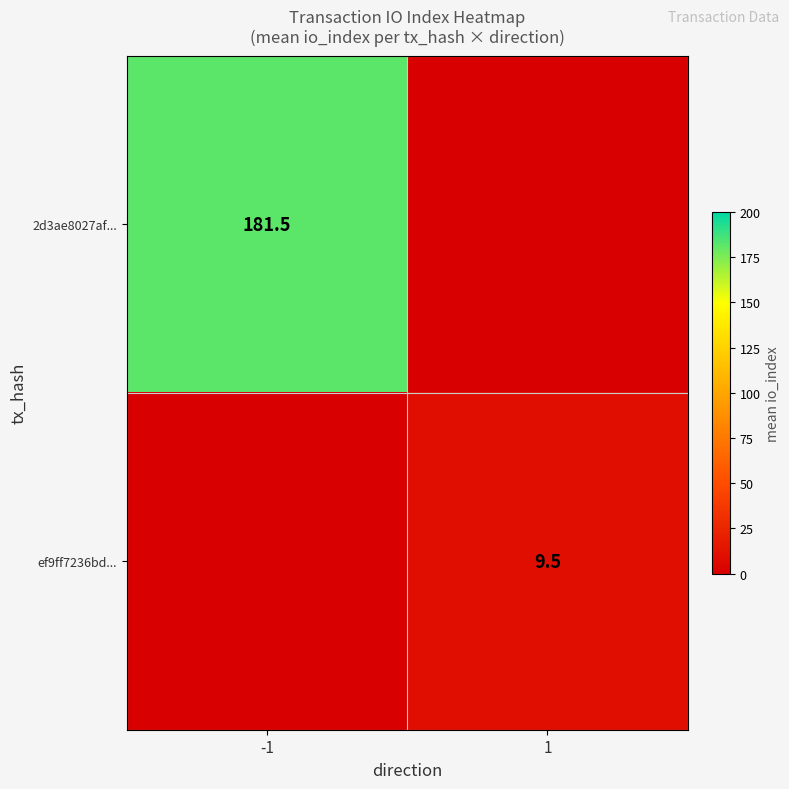

The value of ef9ff7236bd... at 1 is 14.0. True or false?

False